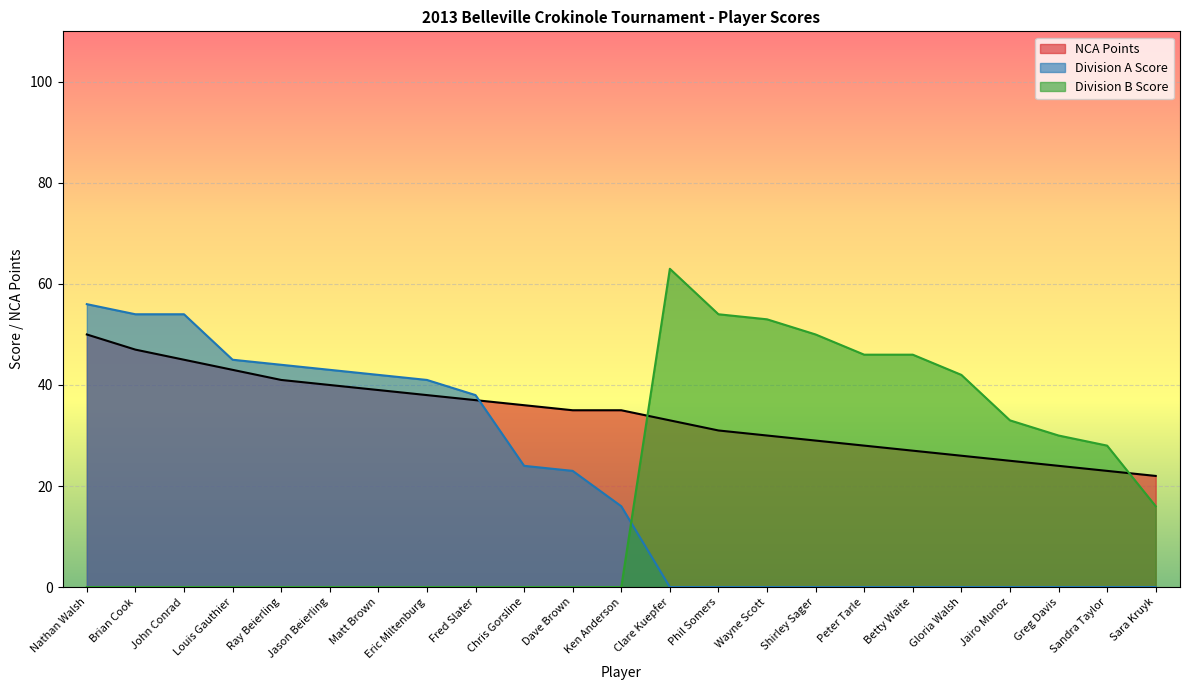

List the labels in order of Division B Score value, smallest first.

Nathan Walsh, Brian Cook, John Conrad, Louis Gauthier, Ray Beierling, Jason Beierling, Matt Brown, Eric Miltenburg, Fred Slater, Chris Gorsline, Dave Brown, Ken Anderson, Sara Kruyk, Sandra Taylor, Greg Davis, Jairo Munoz, Gloria Walsh, Peter Tarle, Betty Waite, Shirley Sager, Wayne Scott, Phil Somers, Clare Kuepfer